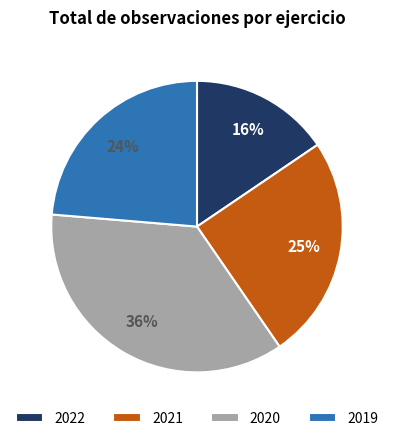

To the nearest percent, what is the average slice percentage?

25%